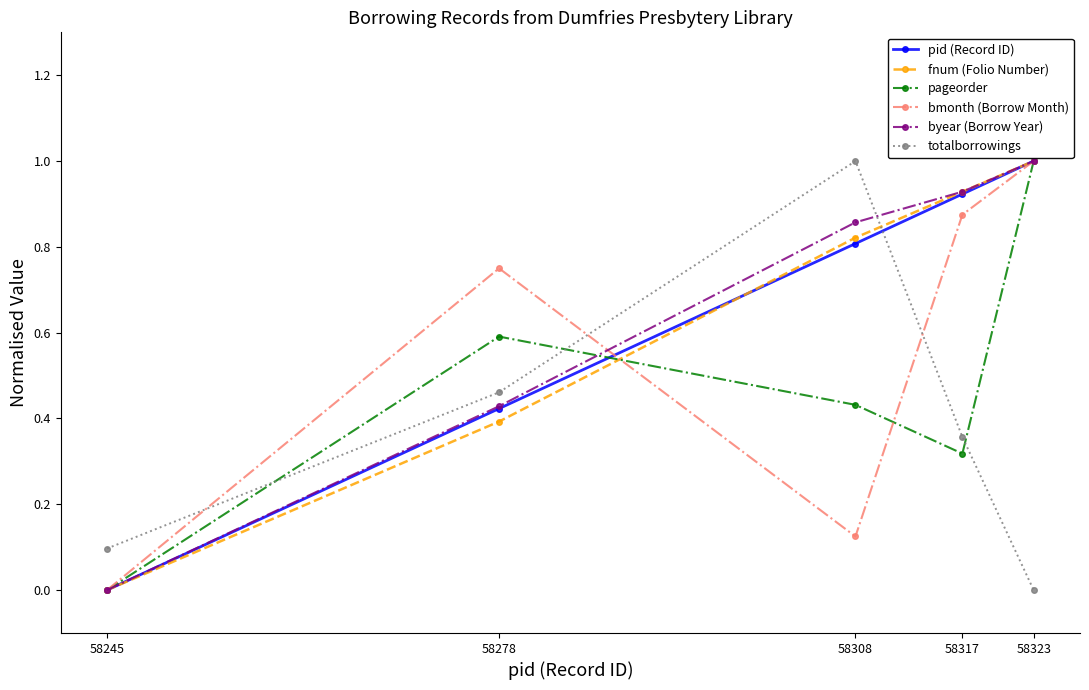

Is this an area chart (filled region under the line)?

No